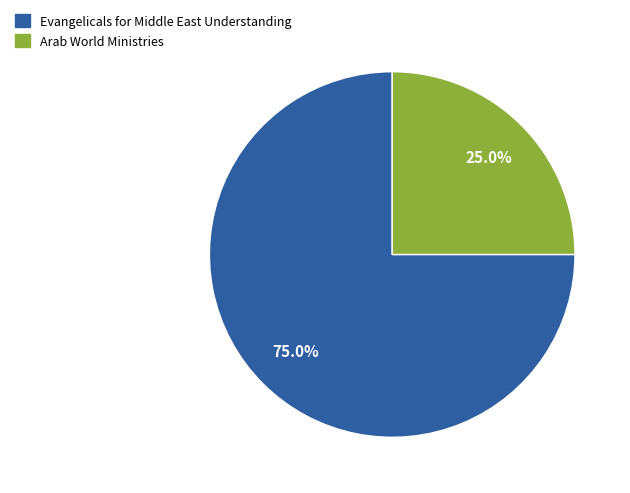

How many slices are in this pie chart?

2